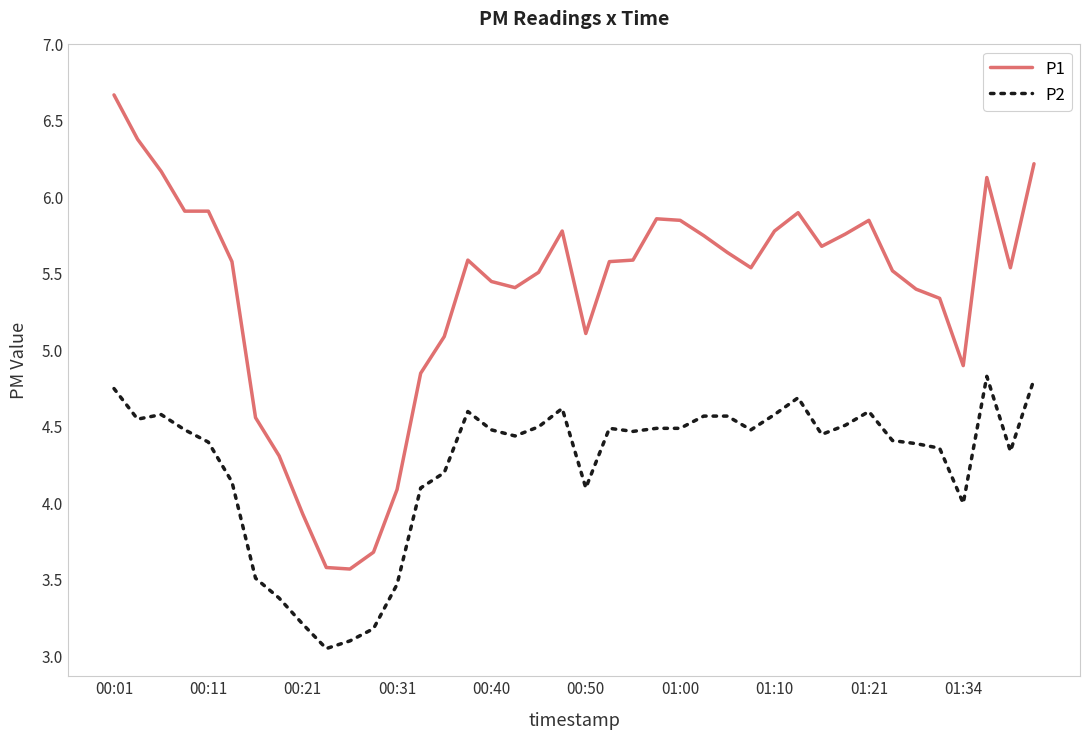

What is the sum of all P2 values?

170.4